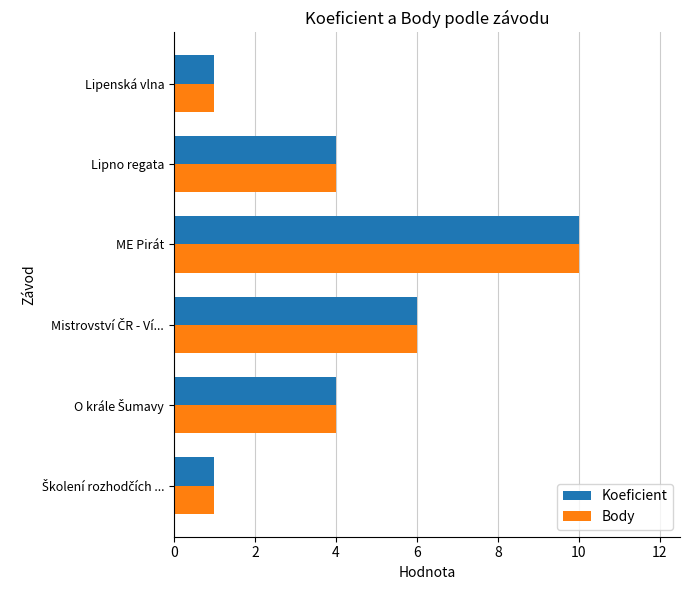

What is the minimum value for Koeficient?

1